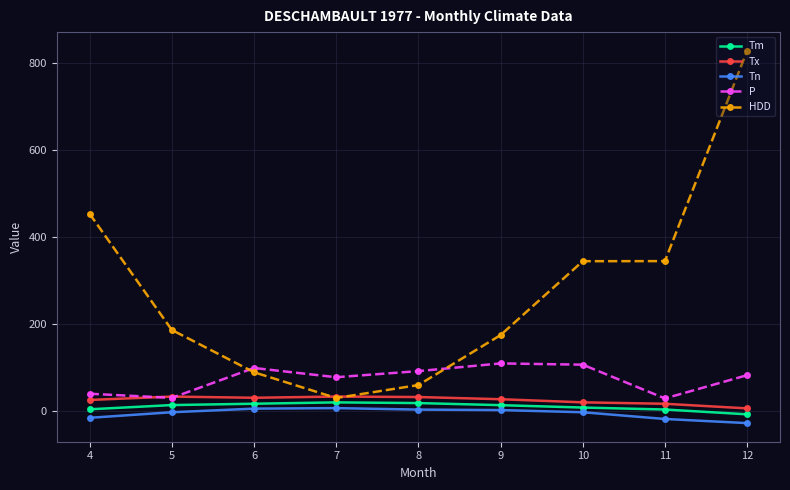

What is the total value across all series at 8?

200.0